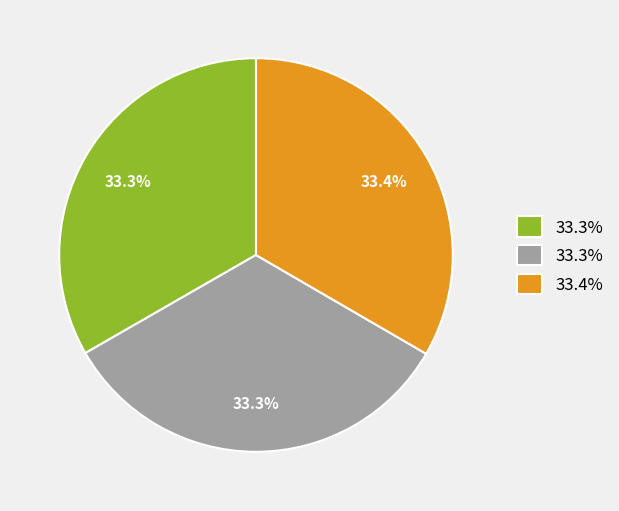

Does any single category account for the majority?

No